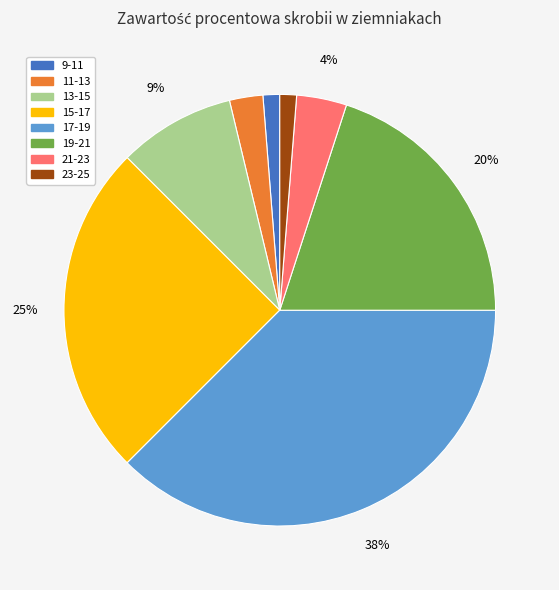

Is there a majority slice in this chart?

No